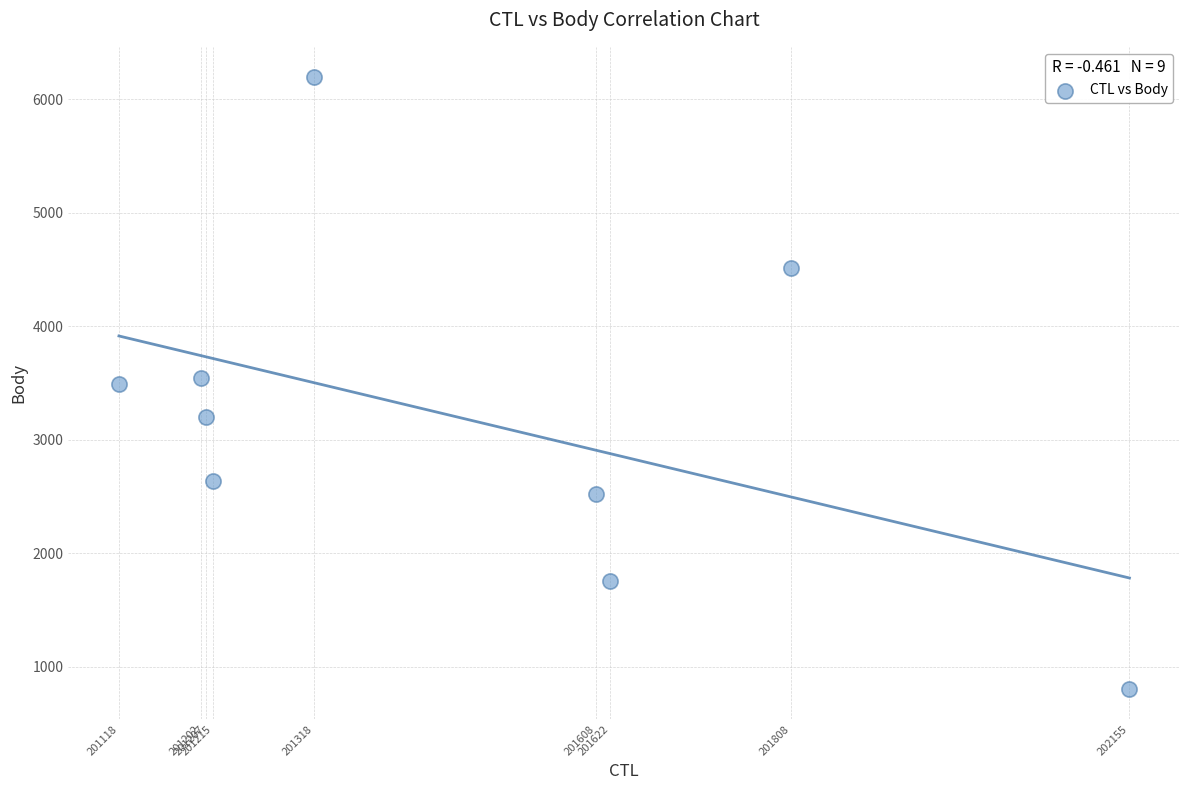

What is the range of X values (max minus min)?

1037